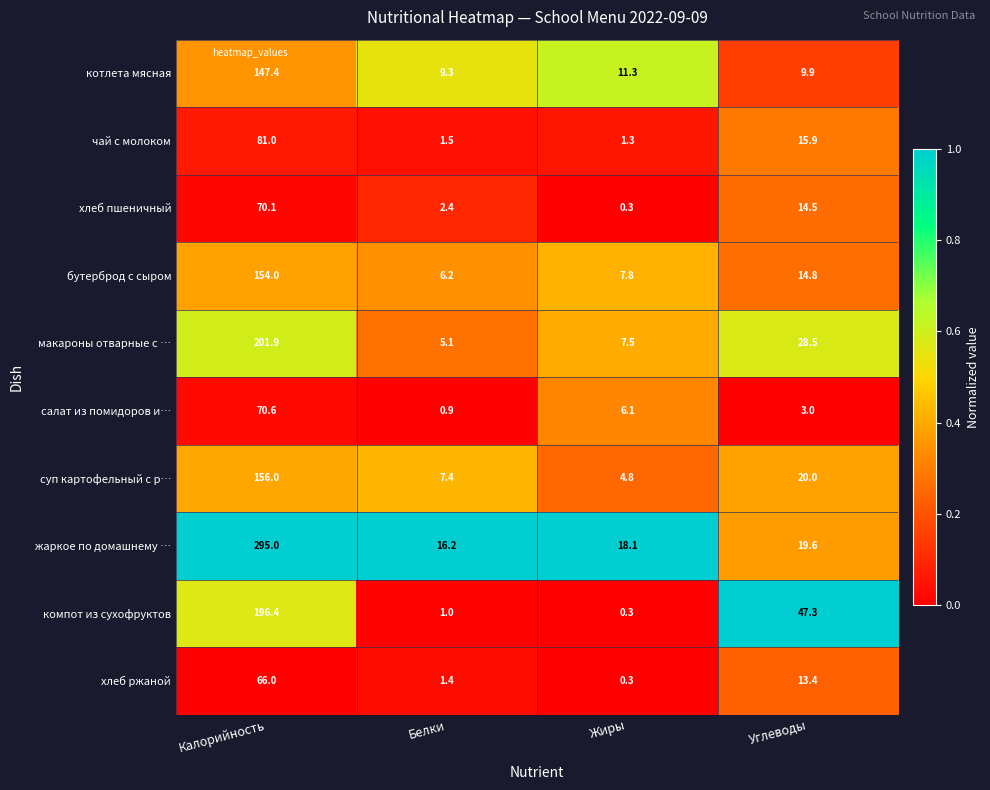

Is it true that суп картофельный с р… equals 156.0 at Калорийность?

True